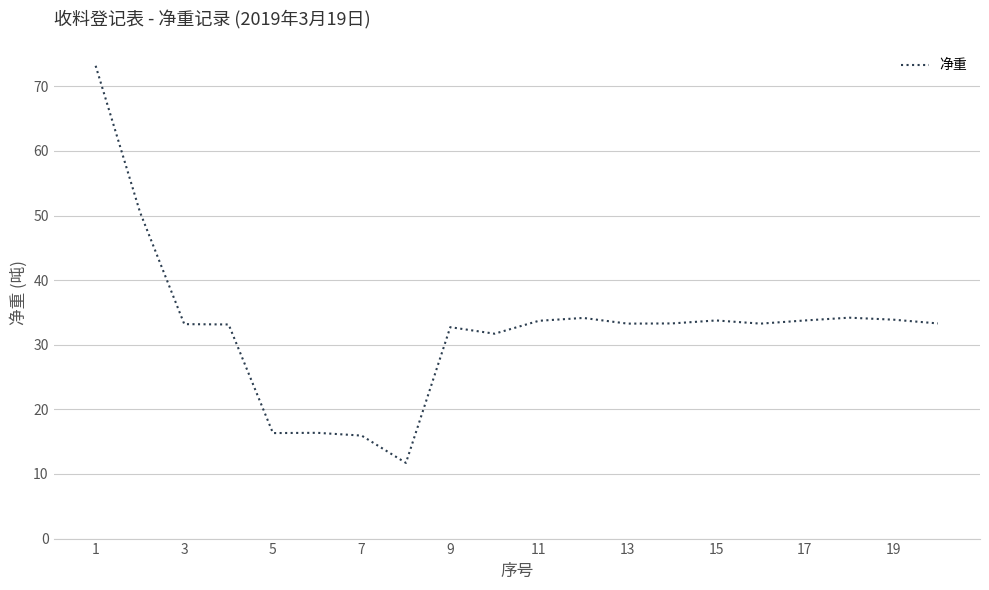

What is the greatest value displayed?

73.2